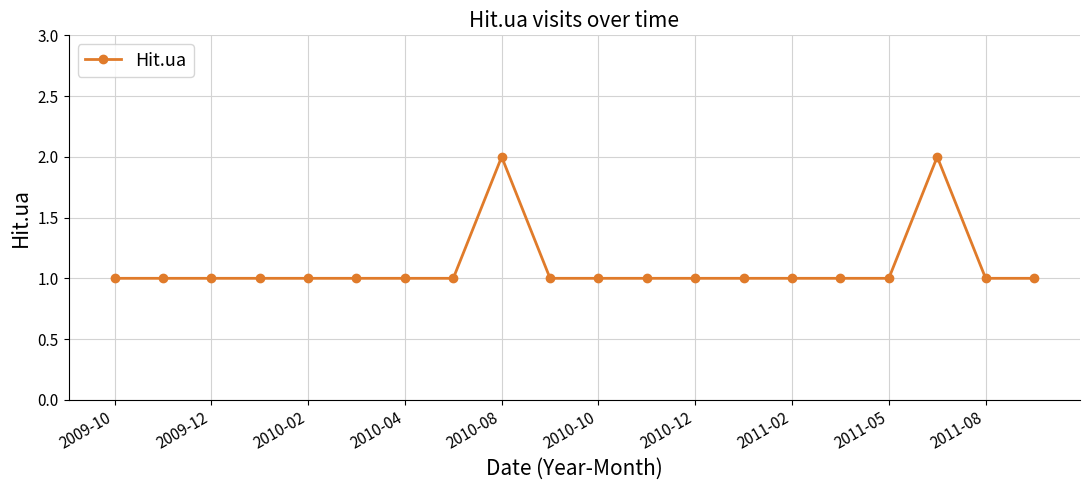

True or false: there are more than 1 points higher than both neighbors.

True